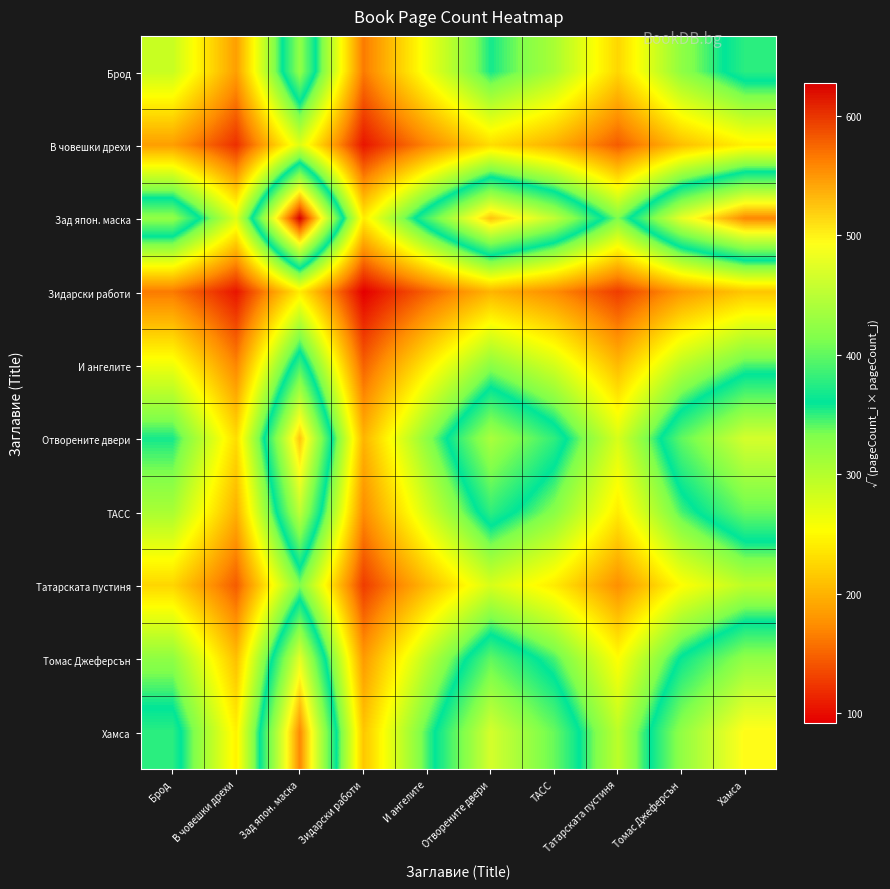

List the series in order of their peak value, highest first.

Зад япон. маска, Хамса, Отворените двери, Томас Джеферсън, ТАСС, Брод, И ангелите, Татарската пустиня, В човешки дрехи, Зидарски работи